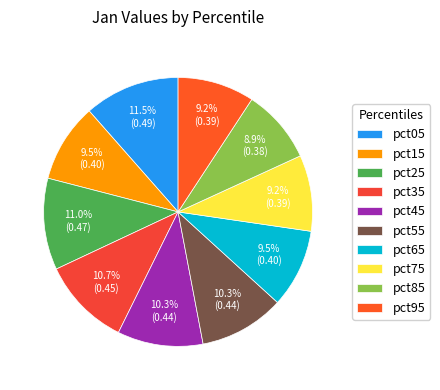

Count the number of slices in the pie.

10